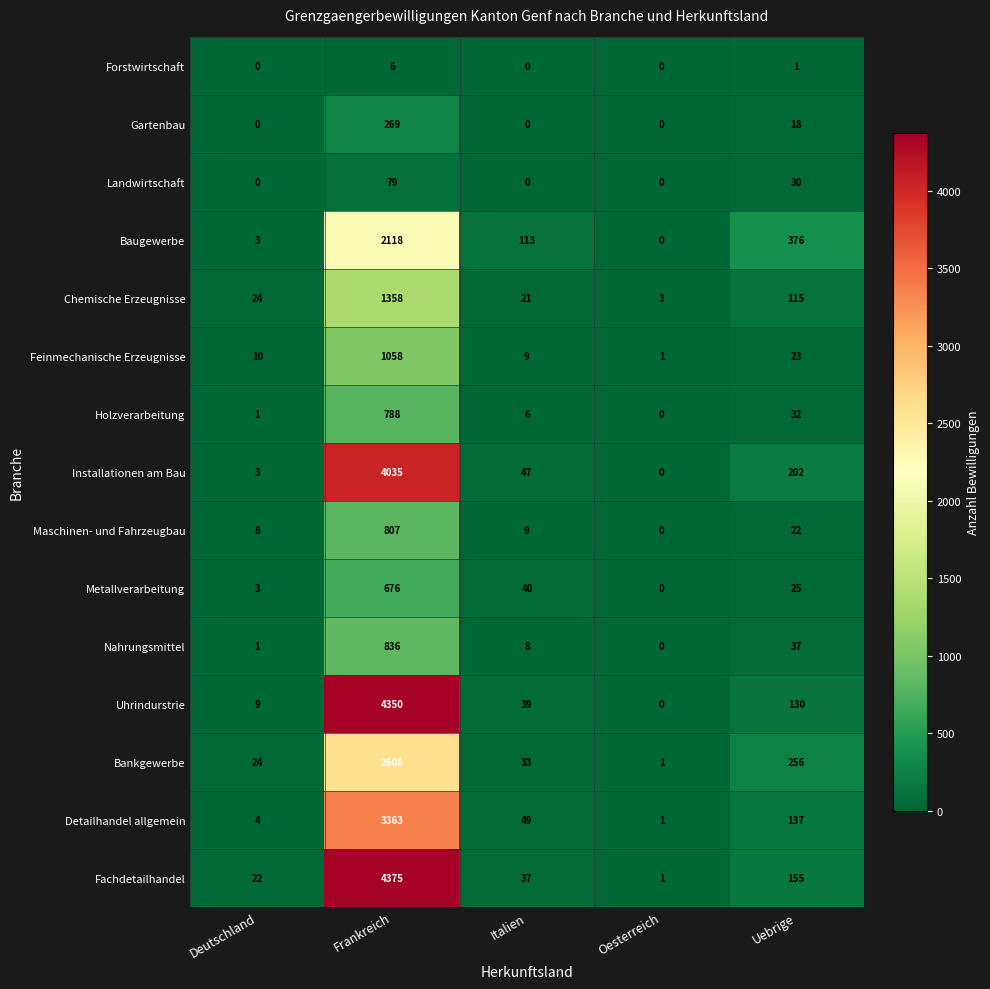

Rank the series at Uebrige from lowest to highest value.

Forstwirtschaft, Gartenbau, Maschinen- und Fahrzeugbau, Feinmechanische Erzeugnisse, Metallverarbeitung, Landwirtschaft, Holzverarbeitung, Nahrungsmittel, Chemische Erzeugnisse, Uhrindurstrie, Detailhandel allgemein, Fachdetailhandel, Installationen am Bau, Bankgewerbe, Baugewerbe